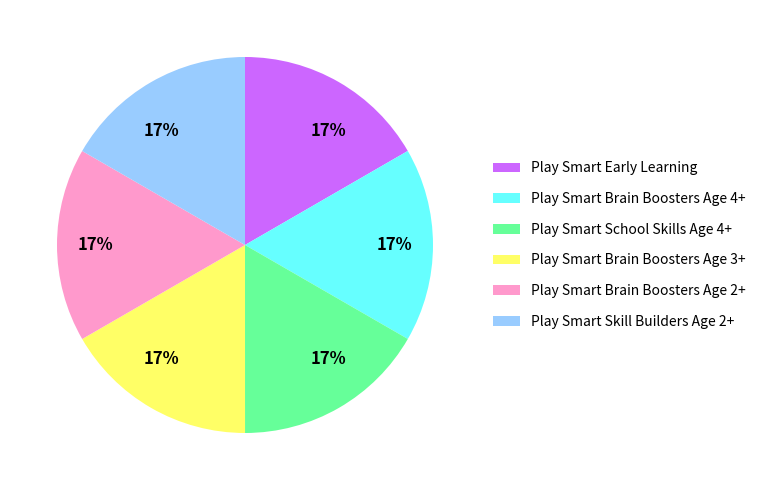

Approximately how many times larger is the value at Play Smart Skill Builders Age 2+ compared to Play Smart School Skills Age 4+?

1.0